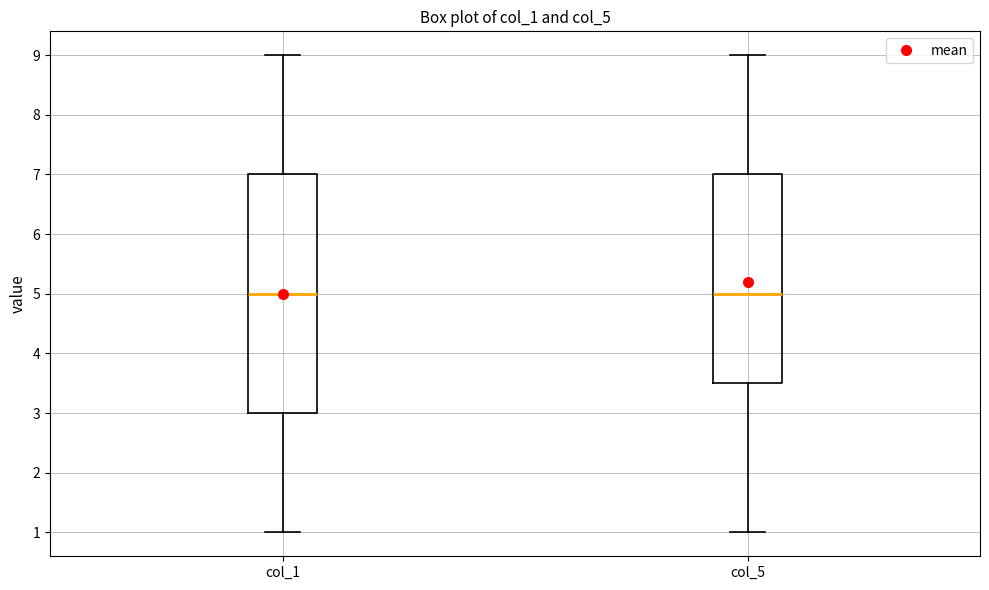

Where does the median line of the box for col_5 sit on the y-axis? The values are not printed on the chart, so give them approximately, as read against the axis.

5.0